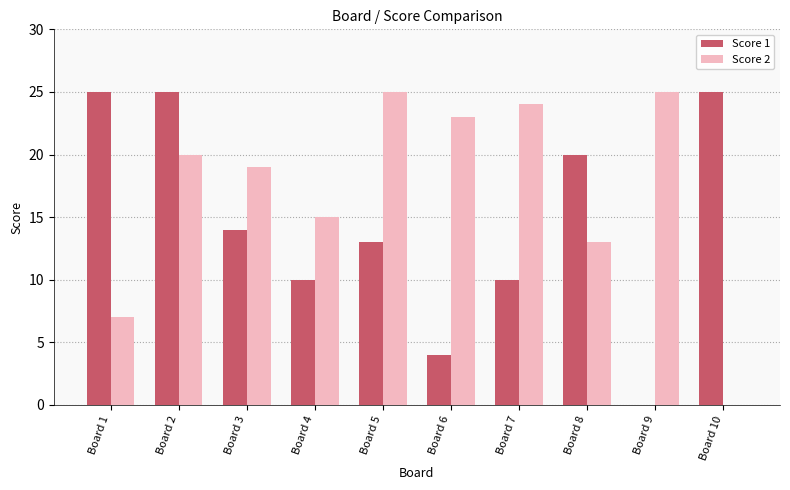

Which series changed the most between Board 1 and Board 3?

Score 2